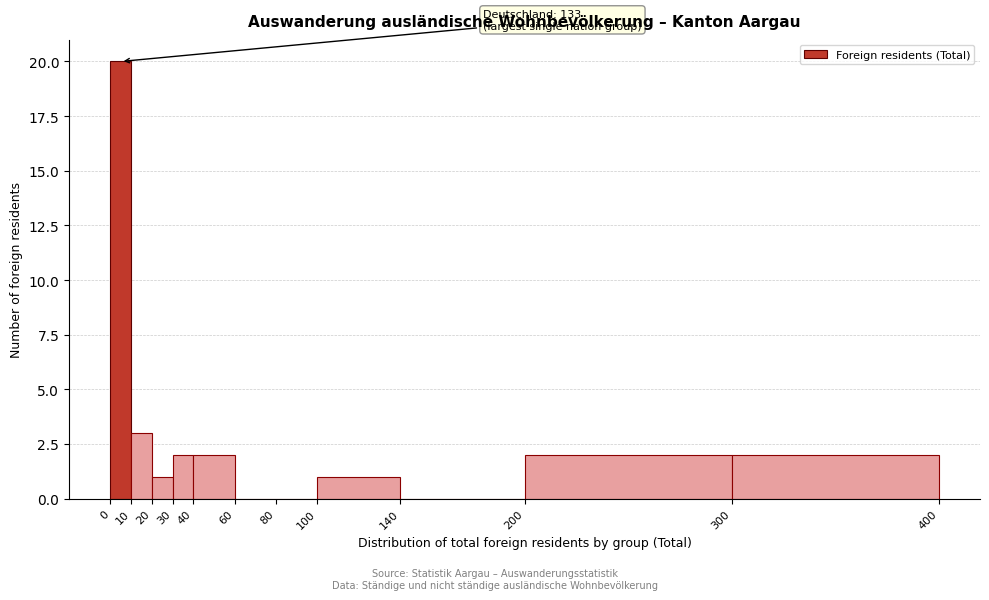

Over which range of the x-axis is the bar tallest?

0 to 10